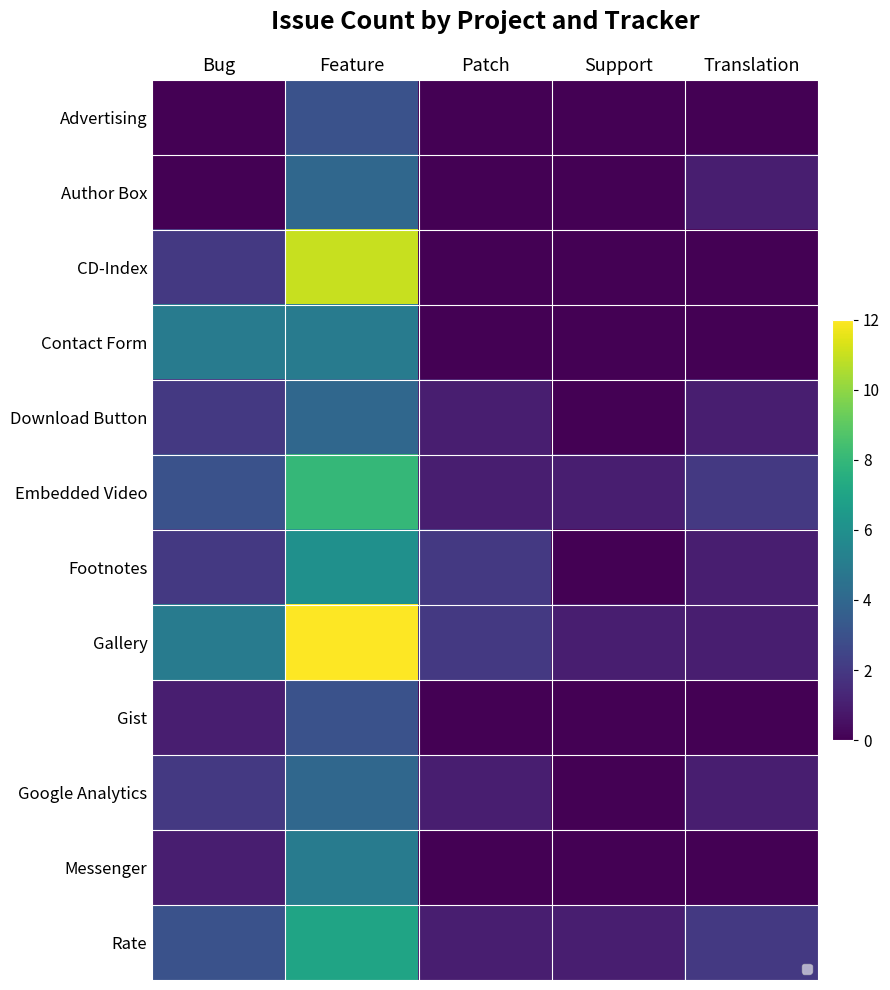

What is the average value of the Messenger series?

1